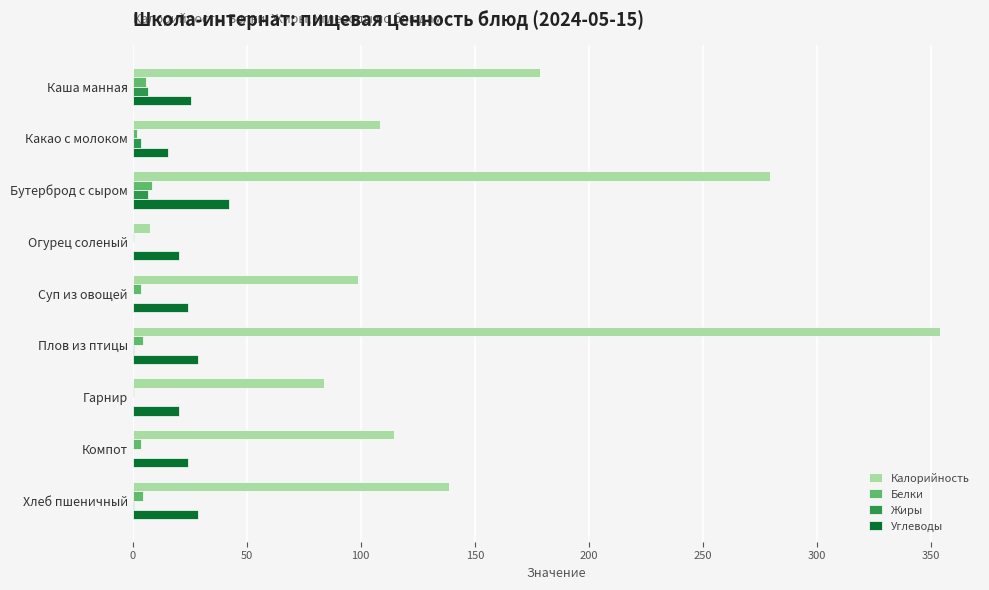

Count the number of data series in this chart.

4